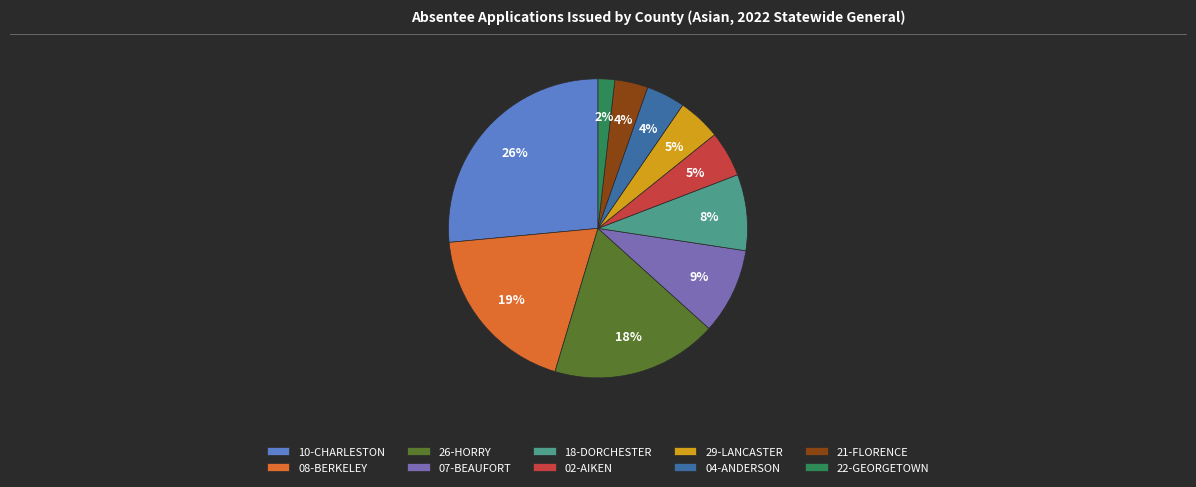

How many segments does this pie chart have?

10